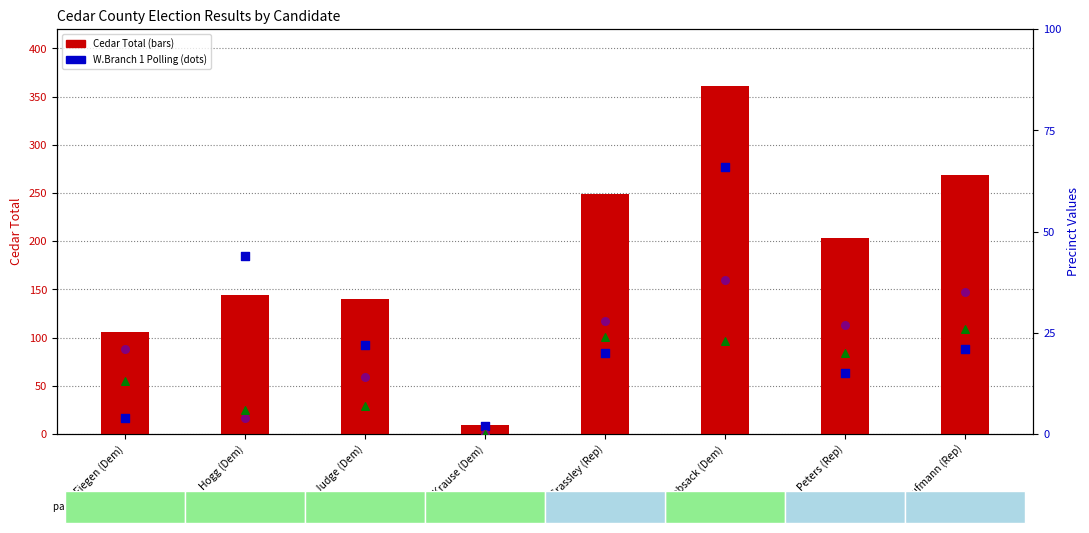

Is the value of Cedar Total at Kaufmann (Rep) greater than the value of Cedar-Tipton 3 Total at Loebsack (Dem)?

Yes